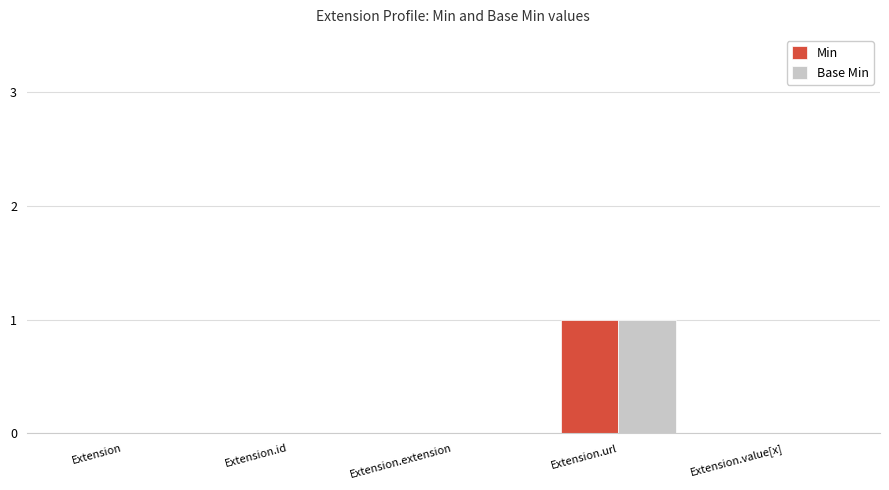

Is the value of Base Min at Extension.value[x] greater than the value of Min at Extension.url?

No